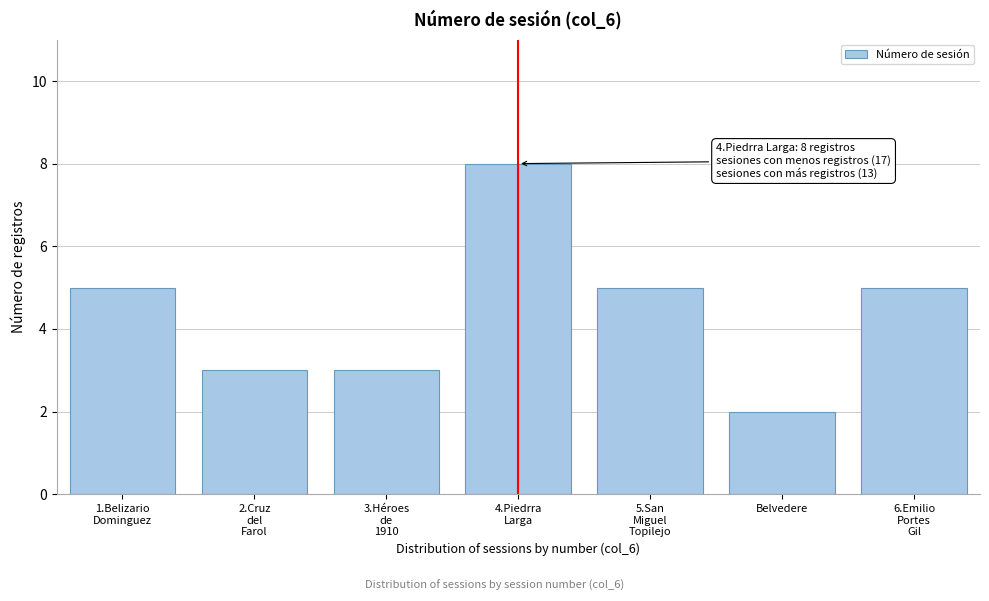

Reading left to right, transcribe all the data shown in this chart.

5	3	3	8	5	2	5